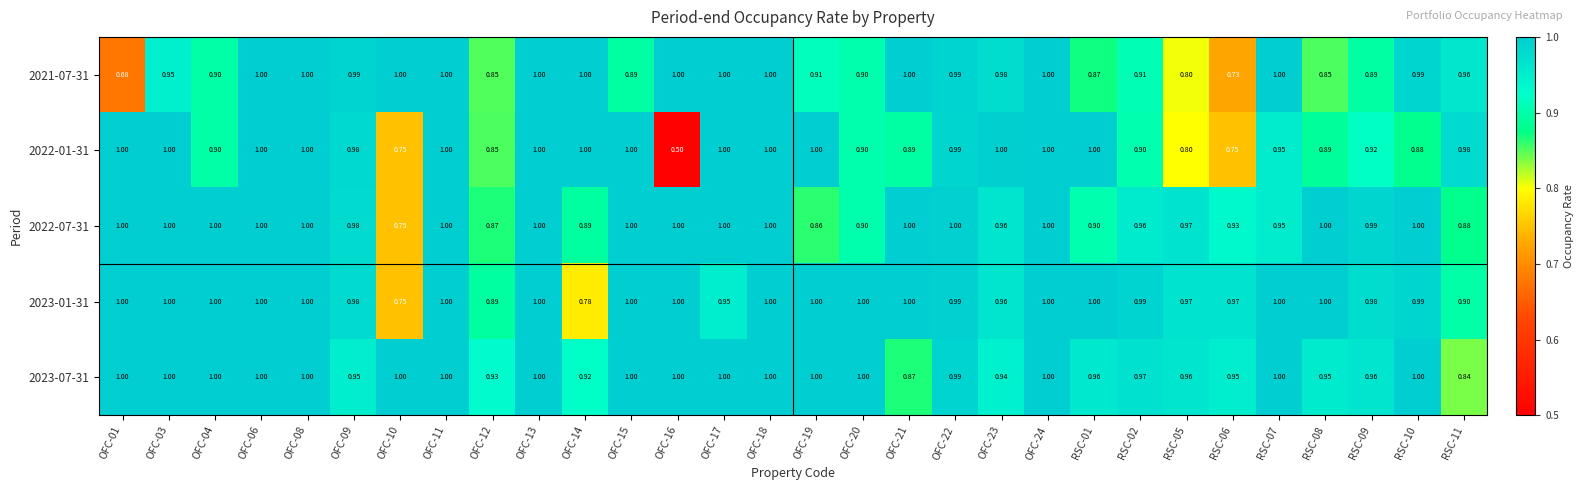

What is the greatest value displayed?

1.0